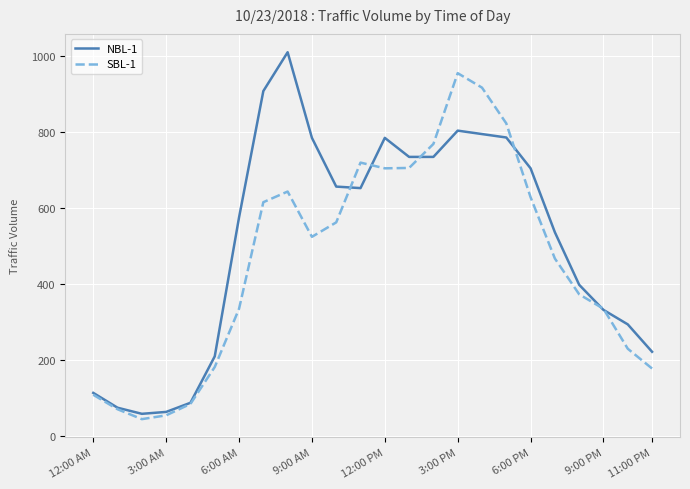

Which series has the largest total across all categories?

NBL-1